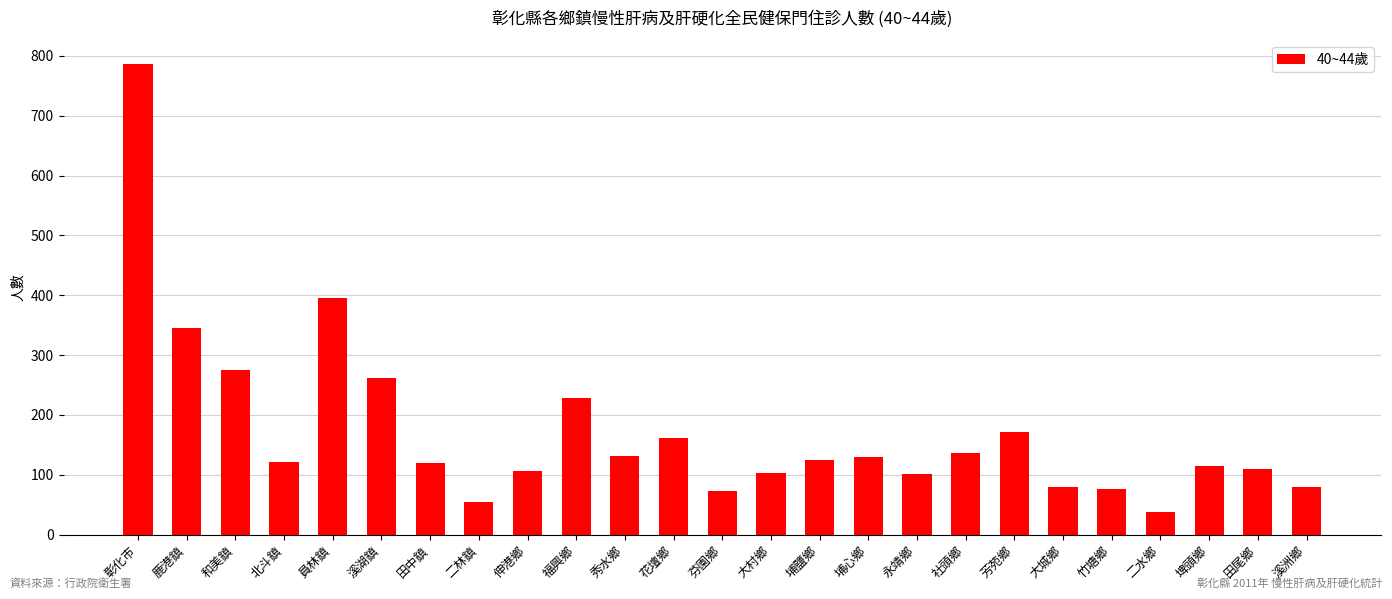

What is the label of the 2nd bar from the left?

鹿港鎮